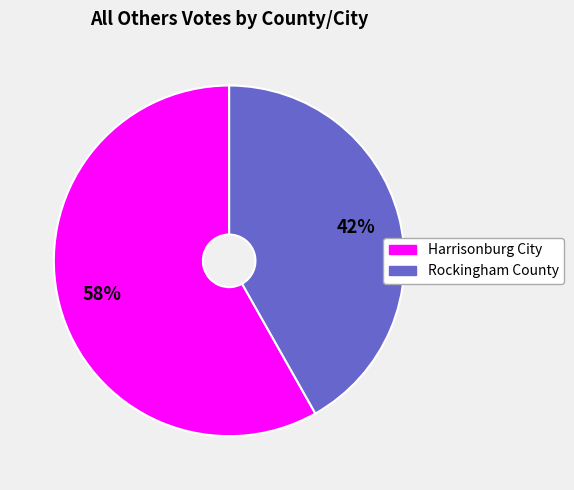

Rank the categories by value from lowest to highest.

Rockingham County, Harrisonburg City